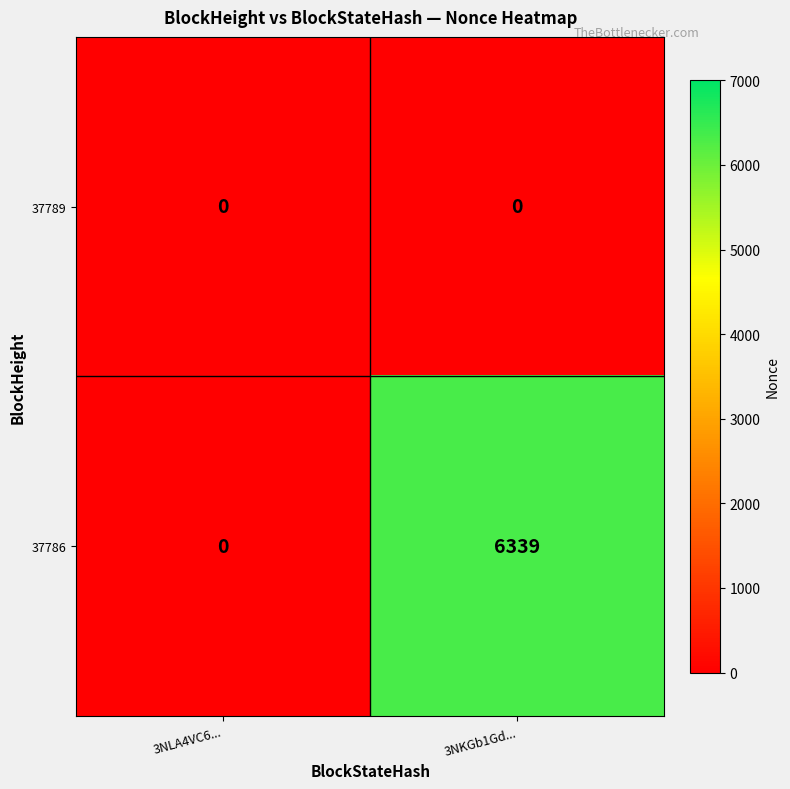

Reading right to left, what are all the values shown in this chart?

37789: 3NKGb1Gd...=0	3NLA4VC6...=0
37786: 3NKGb1Gd...=6339	3NLA4VC6...=0